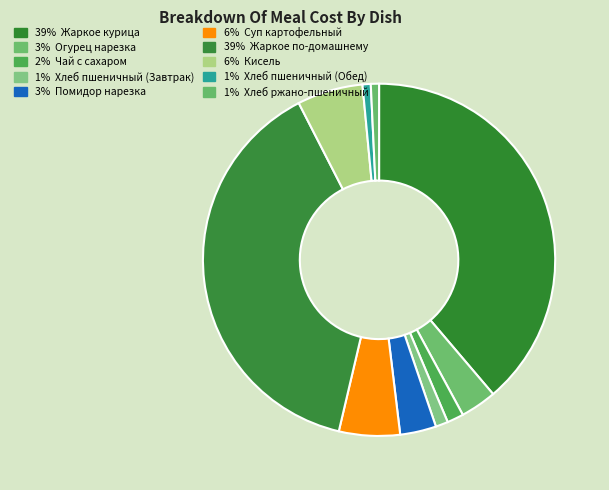

Count the number of slices in the pie.

10